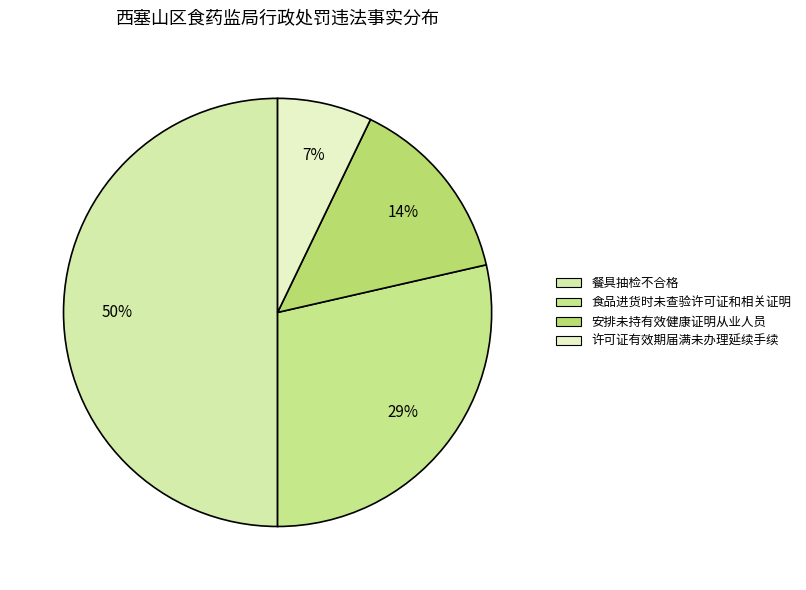

To the nearest percent, what is the difference between the largest and smallest slice percentages?

43%